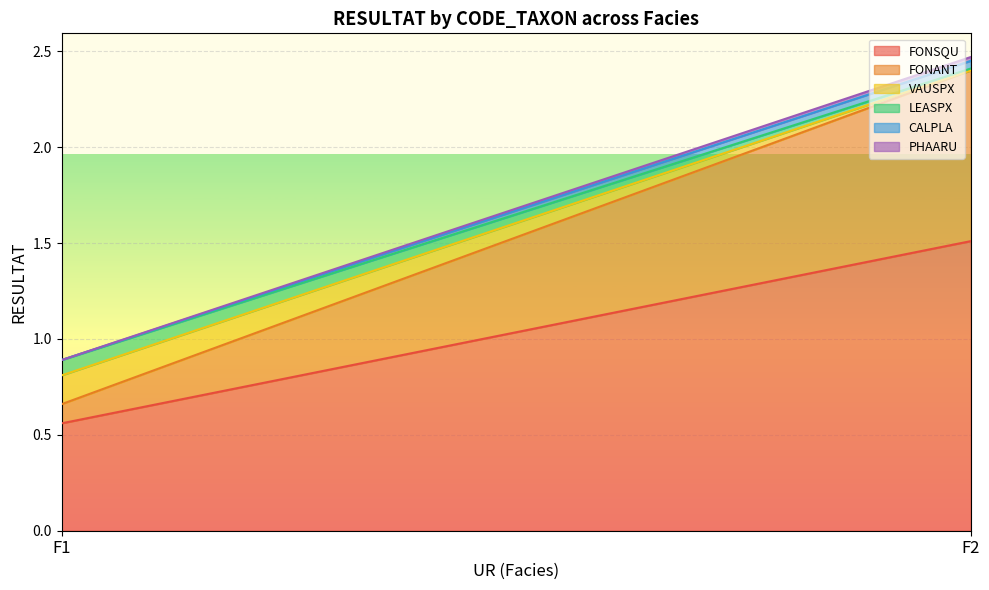

What is the spread (max minus min) of values at F2?

1.5